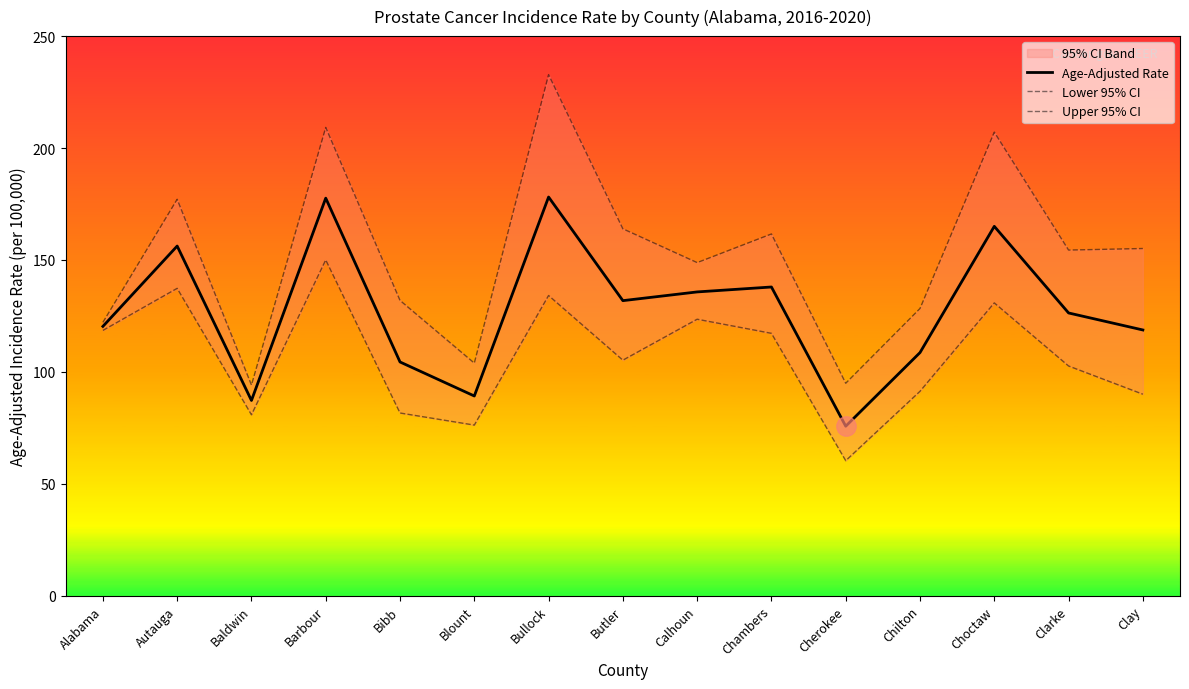

What is the smallest value displayed?

60.3